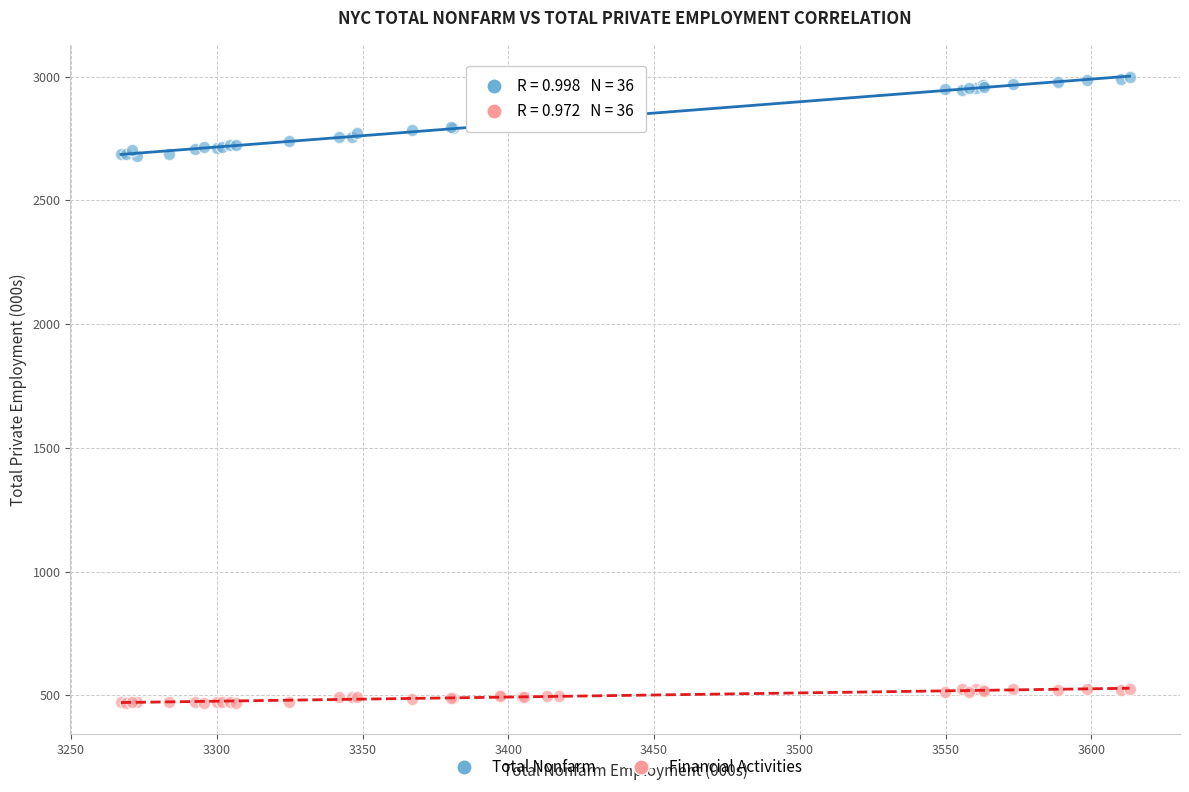

Which series has the largest Y range (max minus min)?

Total Nonfarm